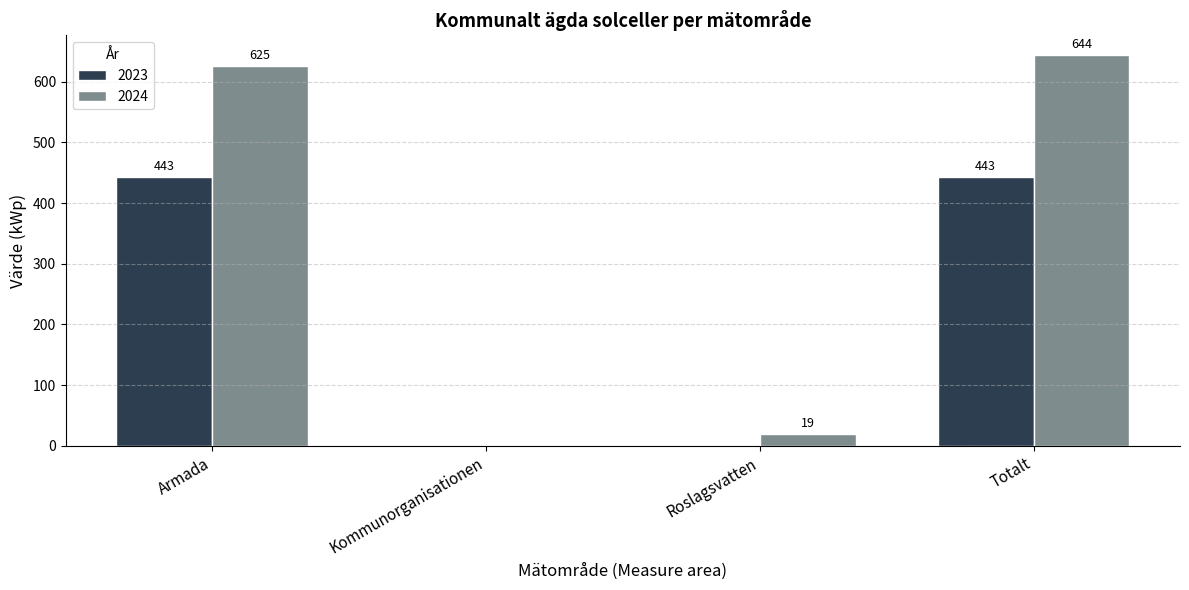

The value of 2023 at Kommunorganisationen is 230. True or false?

False